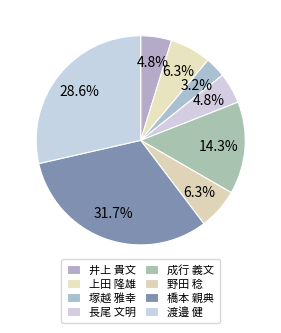

How many segments does this pie chart have?

8